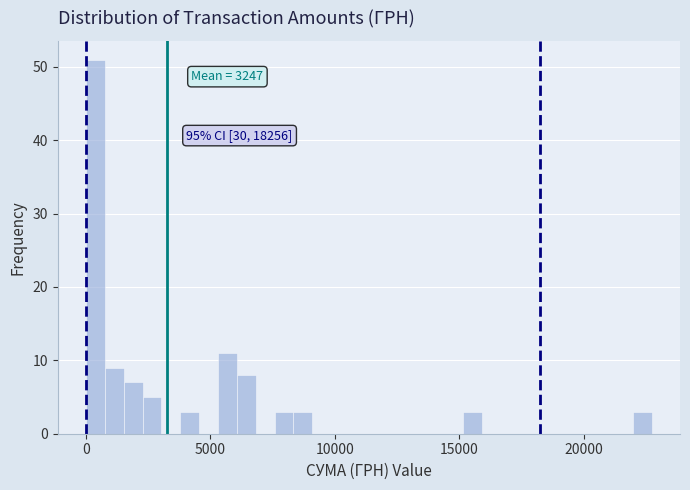

Read against the x-axis, roughly where is the centre of the tallest bar?

500